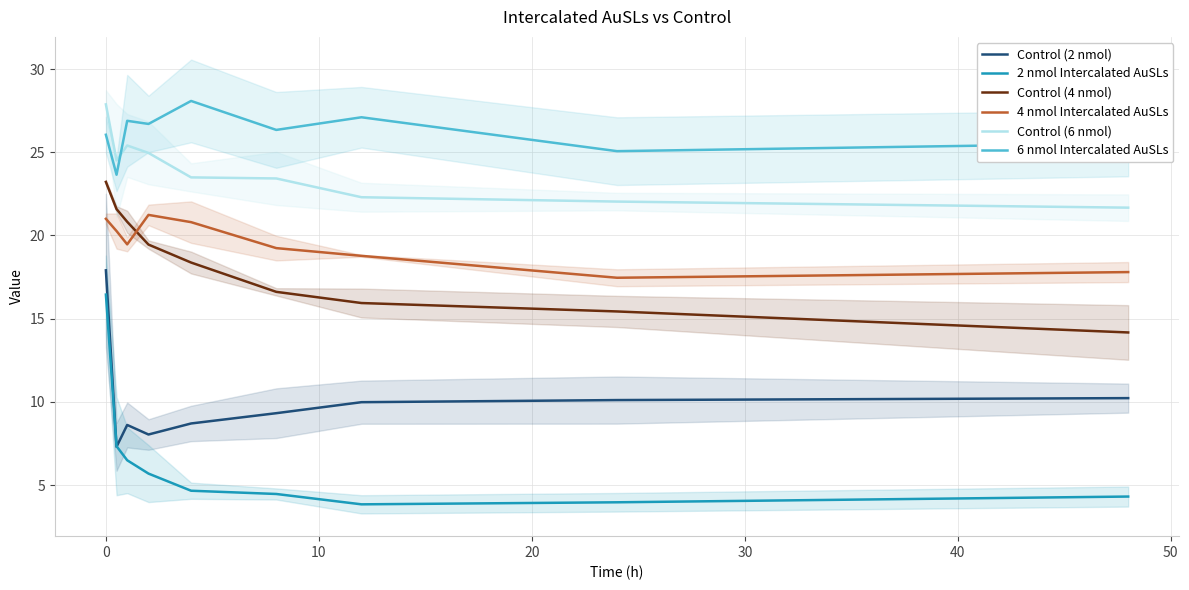

What is the difference between the maximum and minimum values in the 2 nmol Intercalated AuSLs series?

12.6